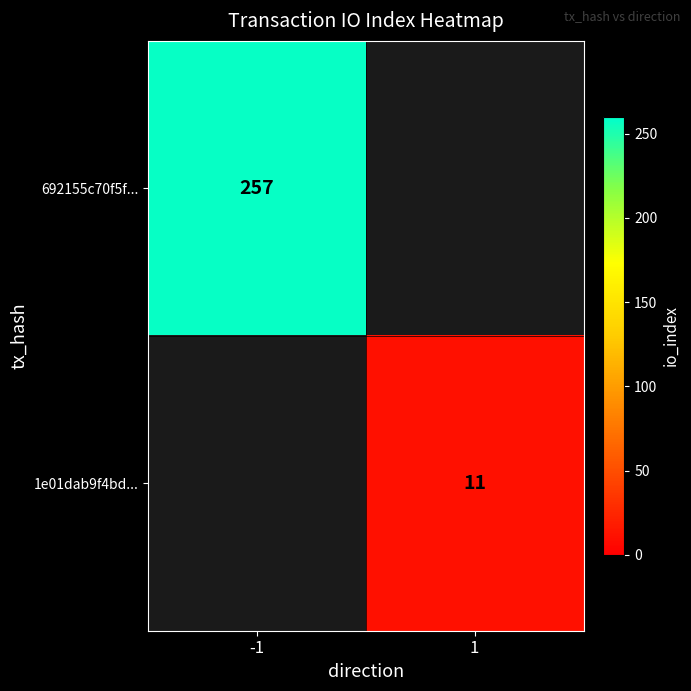

The value of 692155c70f5f... at -1 is 364. True or false?

False